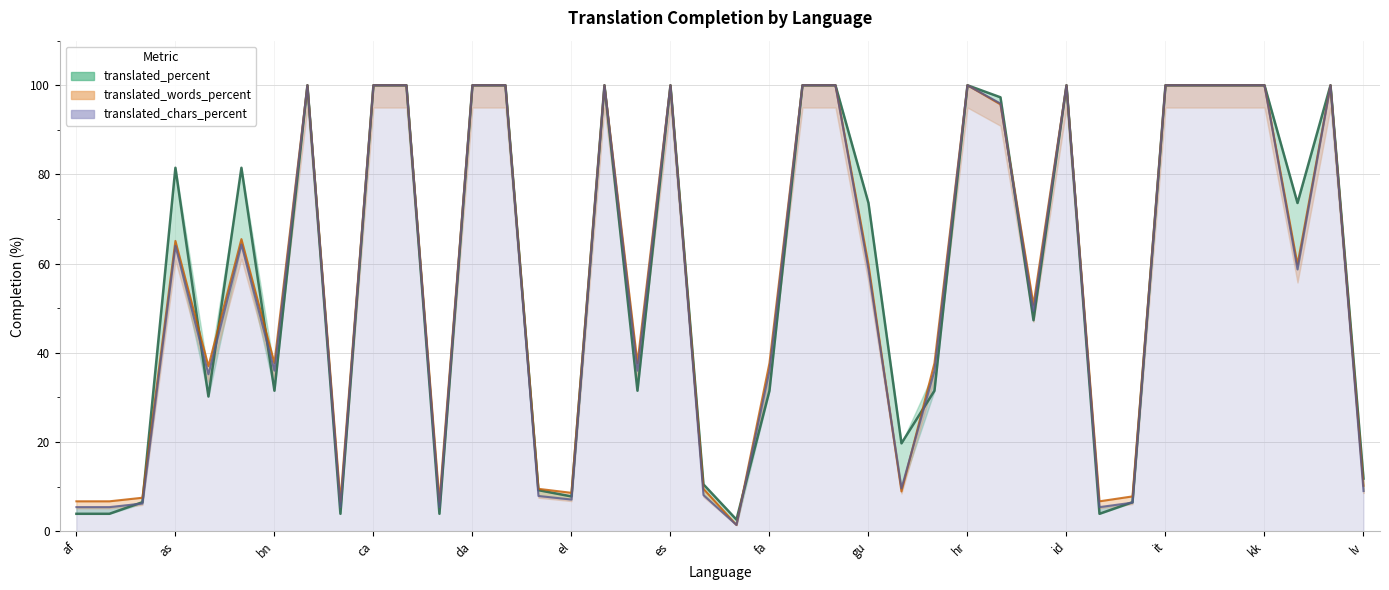

List the labels in order of translated_words_percent value, smallest first.

eu, af, am, bs, cy, ilo, ar, is, el, he, de_CH, et, lv, ast, bn, en_GB, fa, hi, ia, gu, kn, as, bg, hu, bn_IN, ca, cs, da, de, en, es, fi, fr, hr, id, it, ja, ka, kk, ko